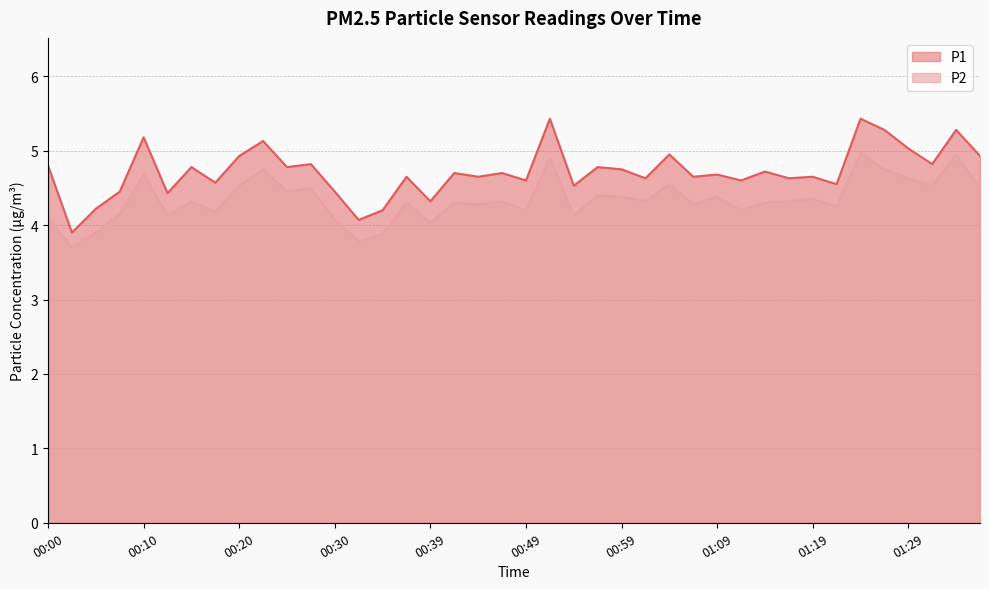

Reading left to right, what are all the values shown in this chart?

P1: 00:00=4.8	00:02=3.9	00:05=4.2	00:07=4.5	00:10=5.2	00:12=4.4	00:15=4.8	00:17=4.6	00:20=4.9	00:22=5.1	00:25=4.8	00:27=4.8	00:30=4.5	00:32=4.1	00:35=4.2	00:37=4.7	00:39=4.3	00:42=4.7	00:44=4.7	00:47=4.7	00:49=4.6	00:52=5.4	00:54=4.5	00:57=4.8	00:59=4.8	01:02=4.6	01:04=5.0	01:07=4.7	01:09=4.7	01:12=4.6	01:14=4.7	01:17=4.6	01:19=4.7	01:22=4.5	01:24=5.4	01:27=5.3	01:29=5.0	01:32=4.8	01:34=5.3	01:37=4.9
P2: 00:00=4.1	00:02=3.7	00:05=3.9	00:07=4.2	00:10=4.7	00:12=4.1	00:15=4.3	00:17=4.2	00:20=4.5	00:22=4.8	00:25=4.5	00:27=4.5	00:30=4.1	00:32=3.8	00:35=3.9	00:37=4.3	00:39=4.0	00:42=4.3	00:44=4.3	00:47=4.3	00:49=4.2	00:52=4.9	00:54=4.1	00:57=4.4	00:59=4.4	01:02=4.3	01:04=4.5	01:07=4.3	01:09=4.4	01:12=4.2	01:14=4.3	01:17=4.3	01:19=4.3	01:22=4.2	01:24=5.0	01:27=4.8	01:29=4.6	01:32=4.5	01:34=5.0	01:37=4.5